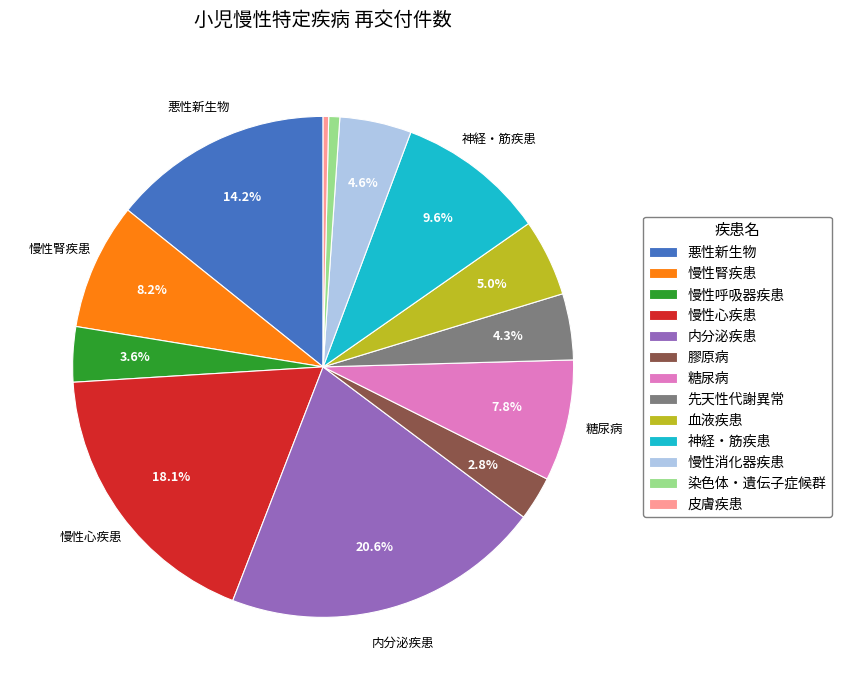

To the nearest percent, what is the combined percentage of 慢性消化器疾患 and 先天性代謝異常?

9%